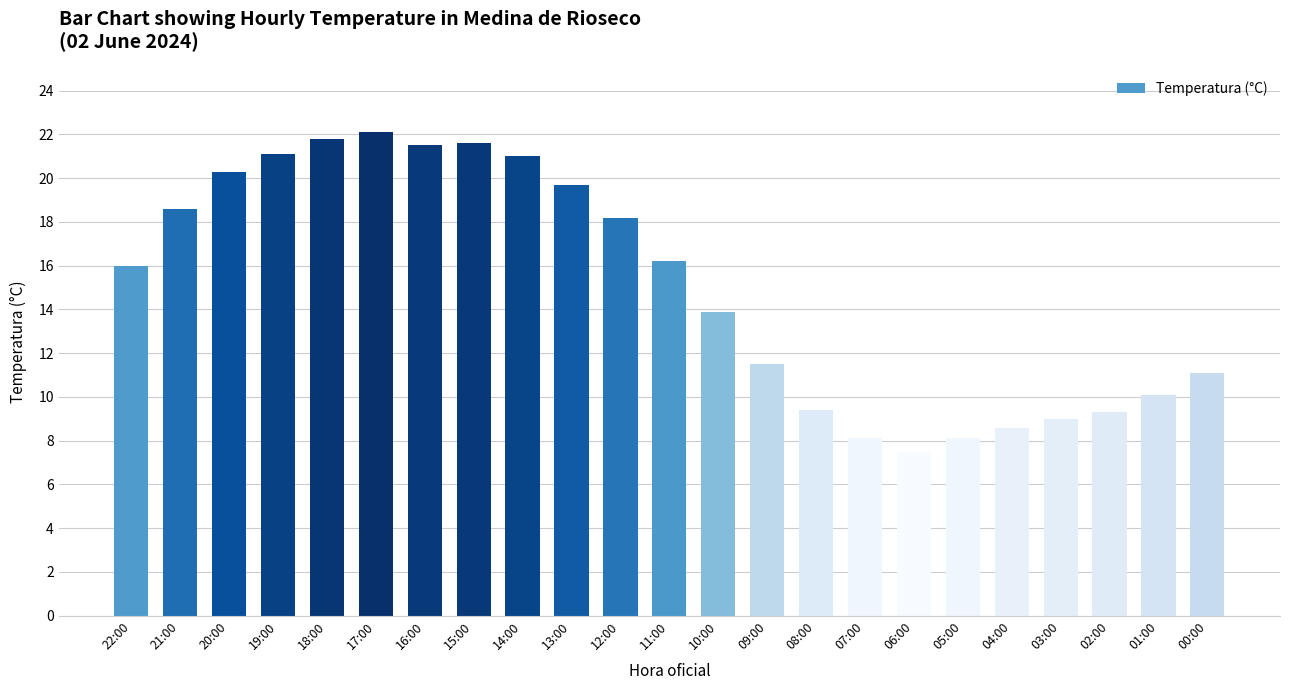

Is it true that the value at 06:00 is 7.5?

True